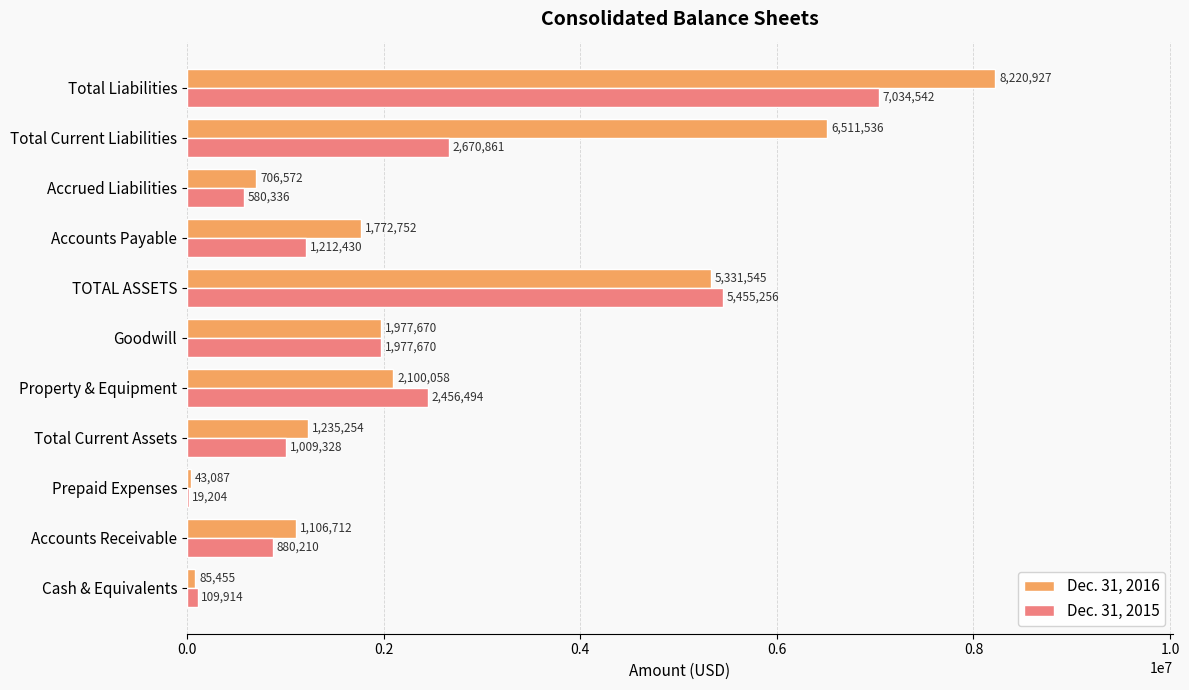

What is the approximate value of Dec. 31, 2016 at Accrued Liabilities, to the nearest 10?

706570